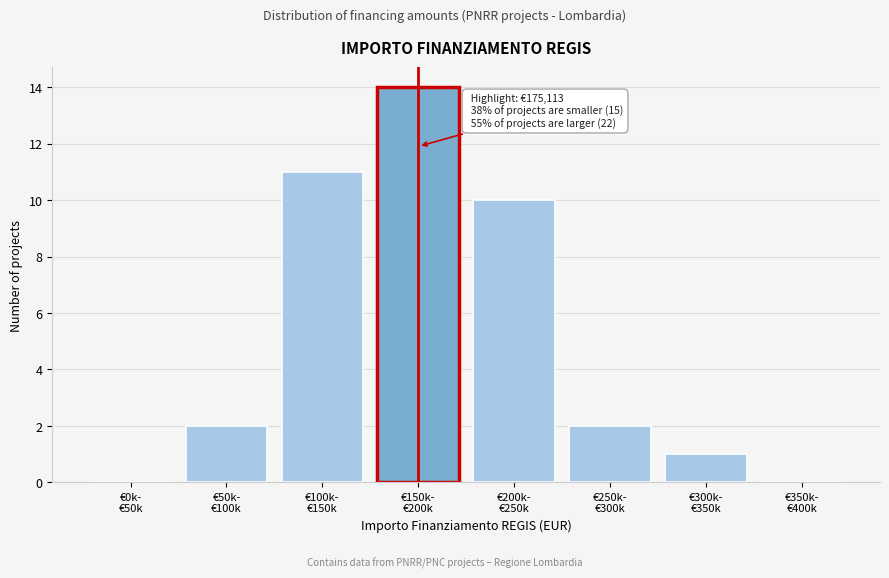

What is the maximum value shown in the chart?

14